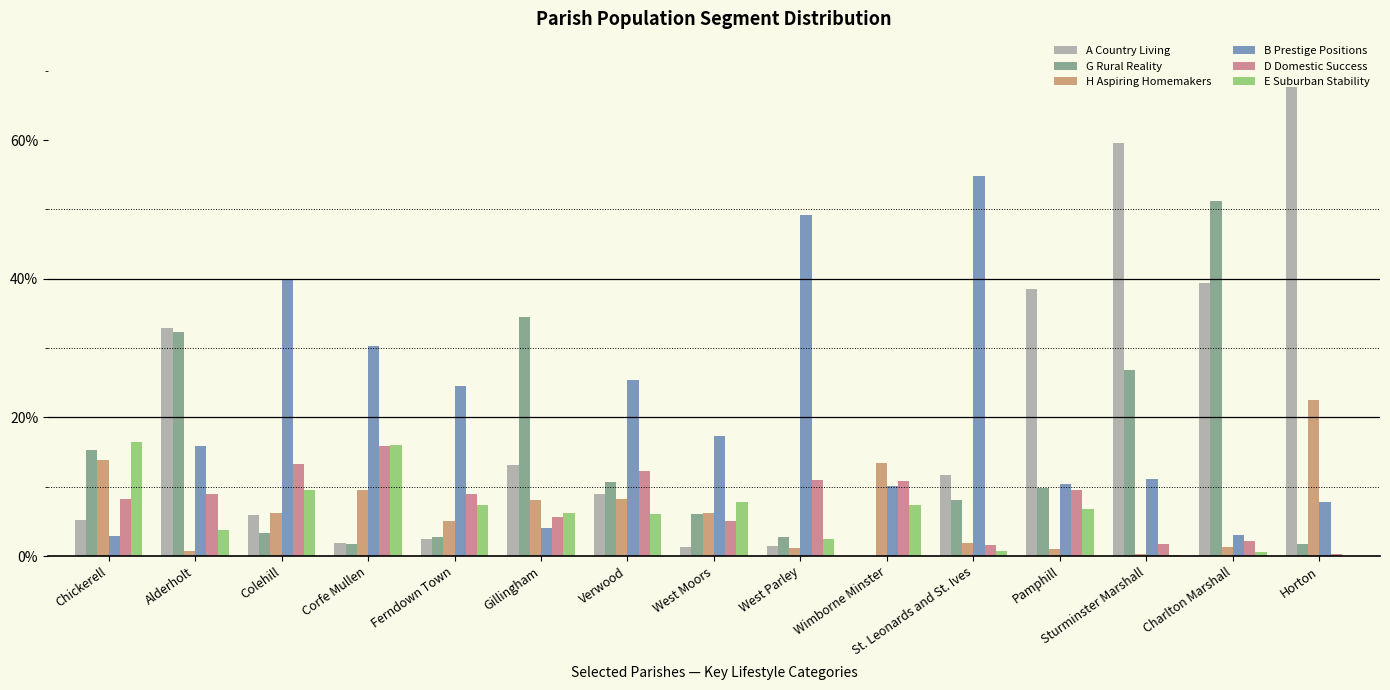

Which series changed the most between West Moors and Sturminster Marshall?

A Country Living